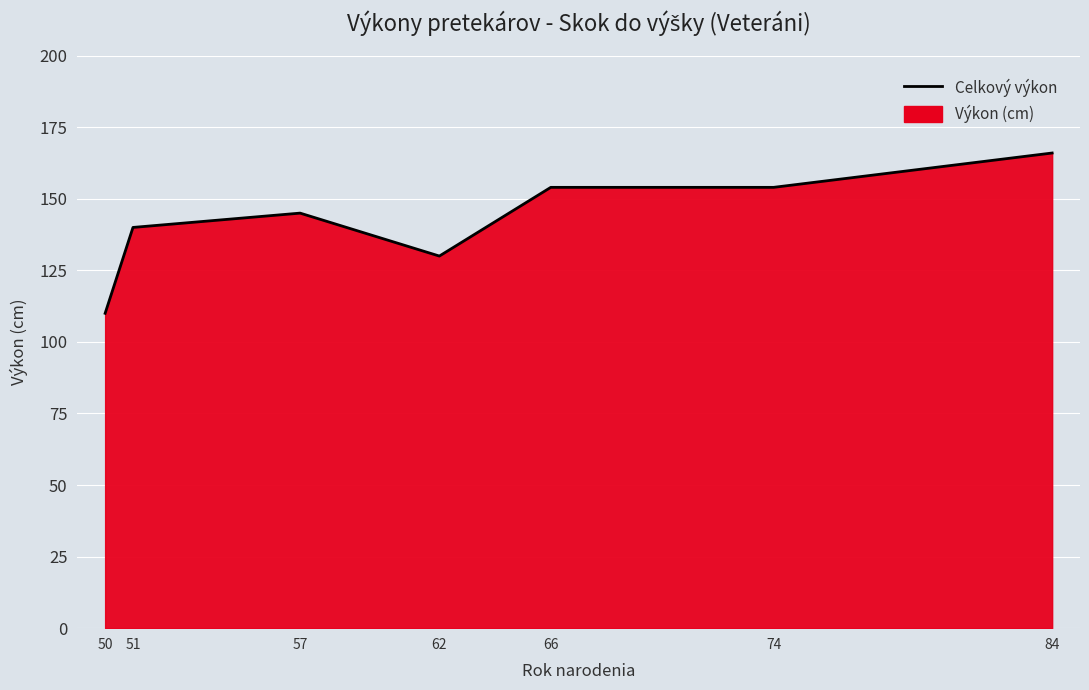

Where is the first local maximum?

57